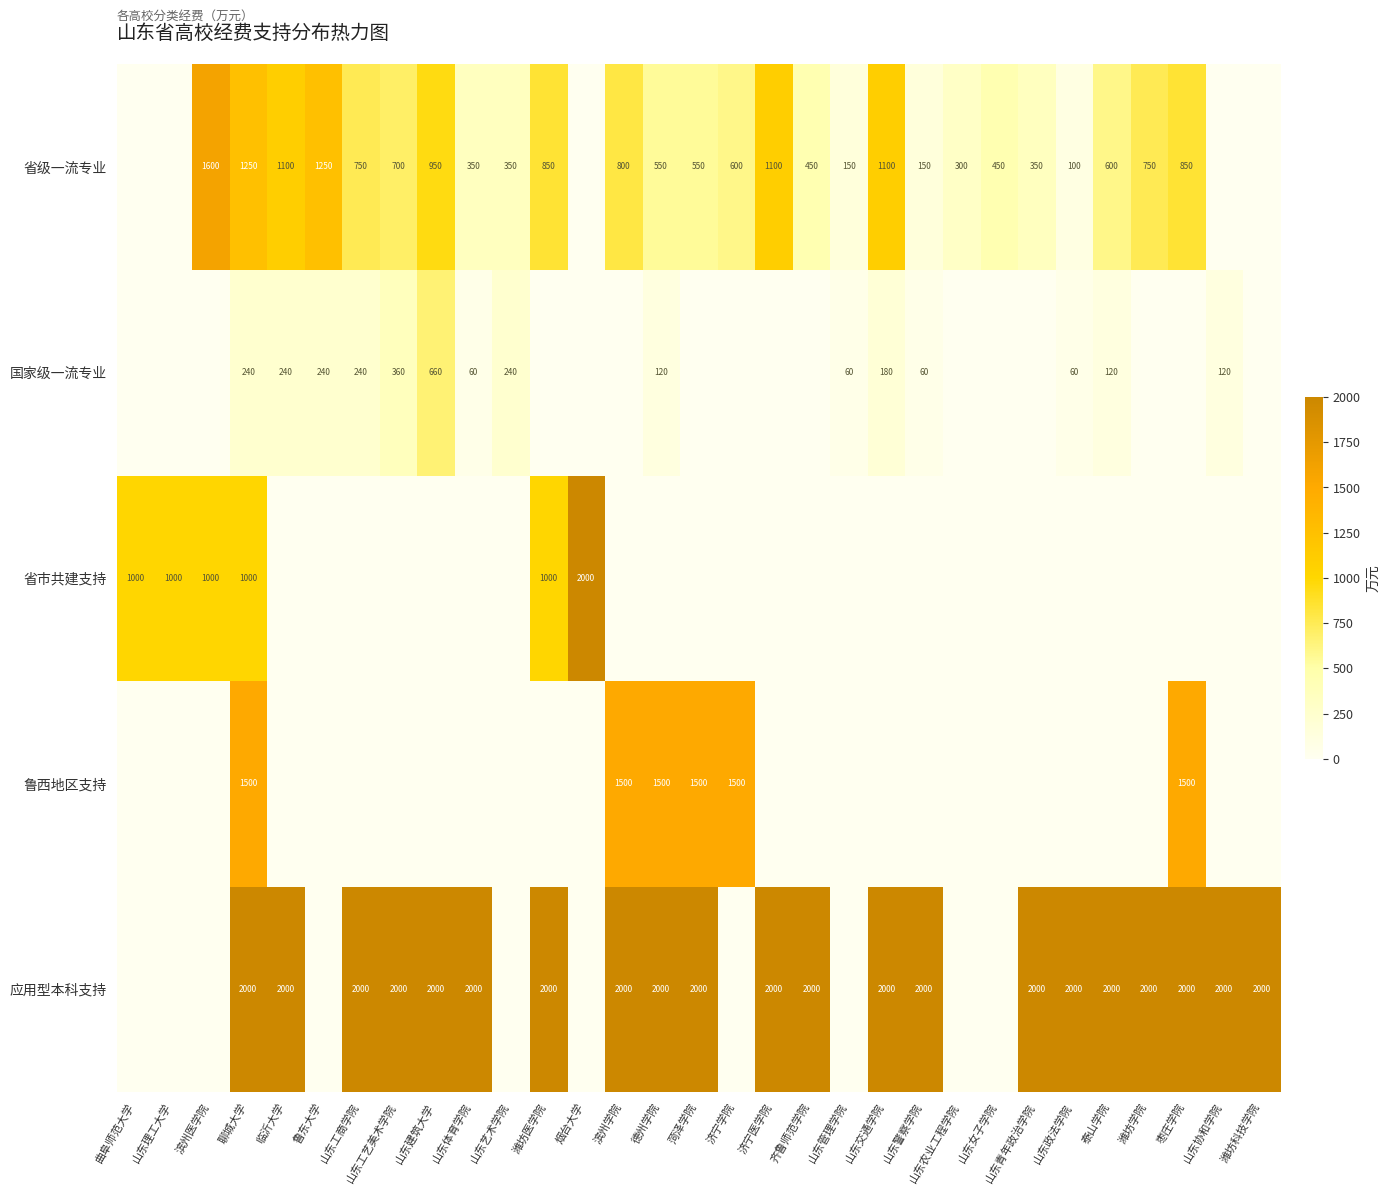

At 聊城大学, list the series in order from smallest to largest.

国家级一流专业, 省市共建支持, 省级一流专业, 鲁西地区支持, 应用型本科支持